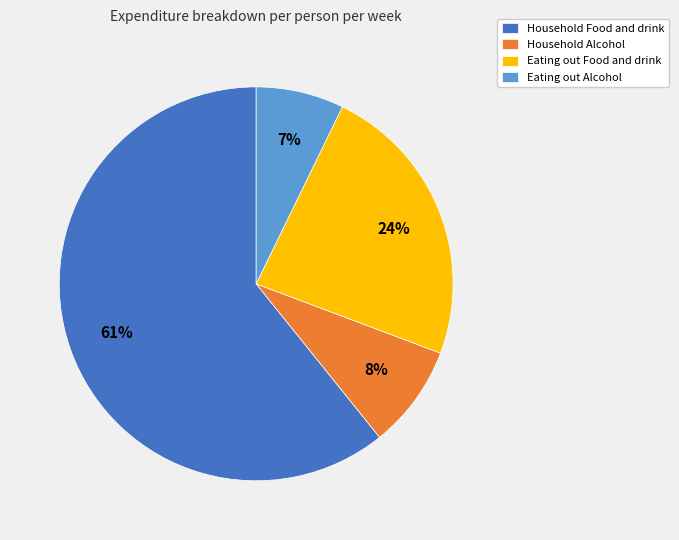

Do Household Alcohol and Eating out Food and drink together represent more than half of the pie?

No